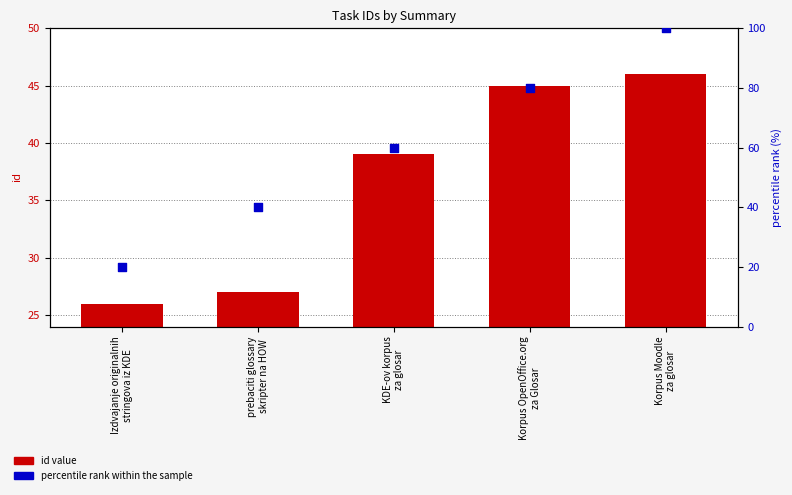

Is the value of percentile rank within the sample at prebaciti glossary
skripter na HOW greater than the value of id value at Korpus OpenOffice.org
za Glosar?

No